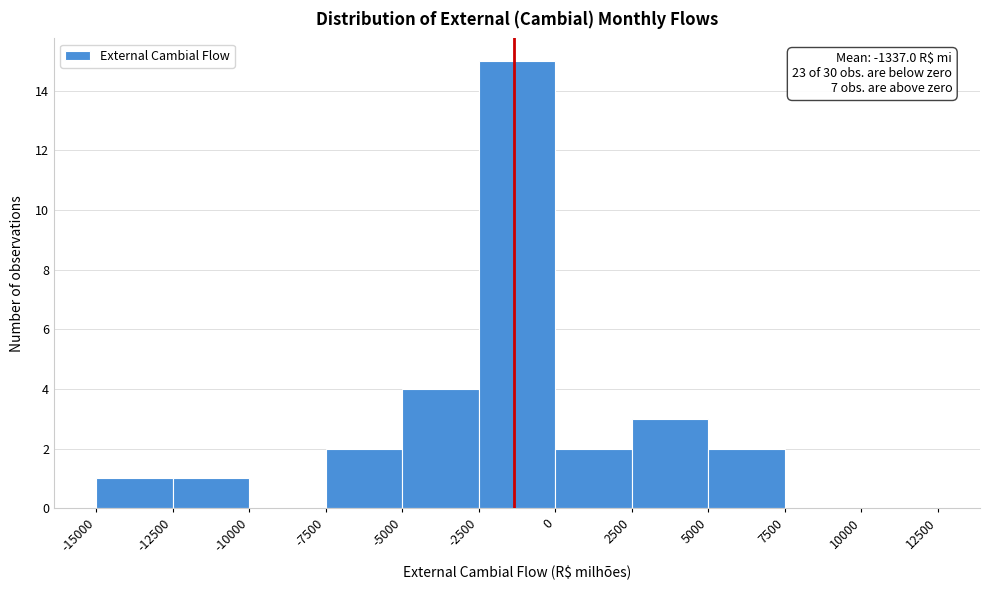

Over which range of the x-axis is the bar tallest?

-2500 to 0